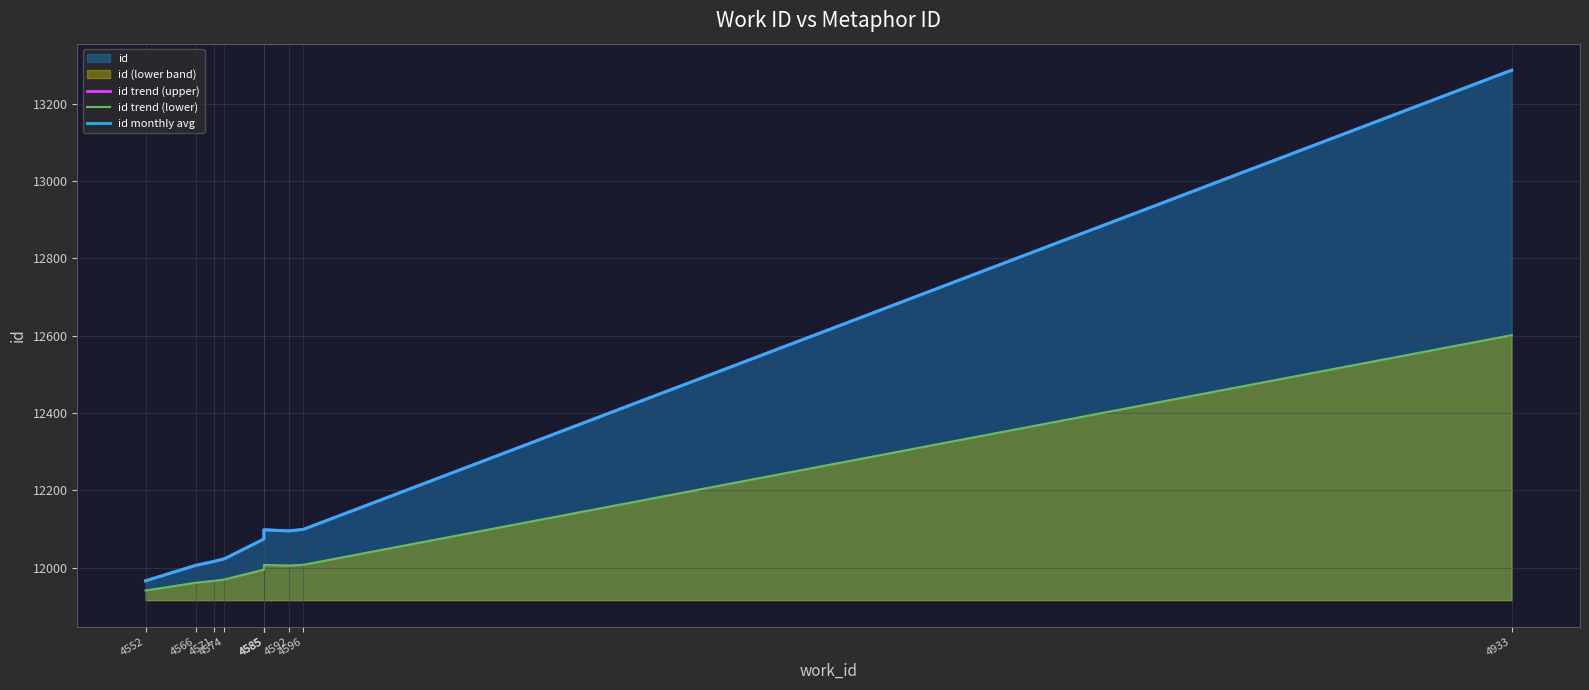

True or false: id trend (upper) and id monthly avg intersect in this chart.

False